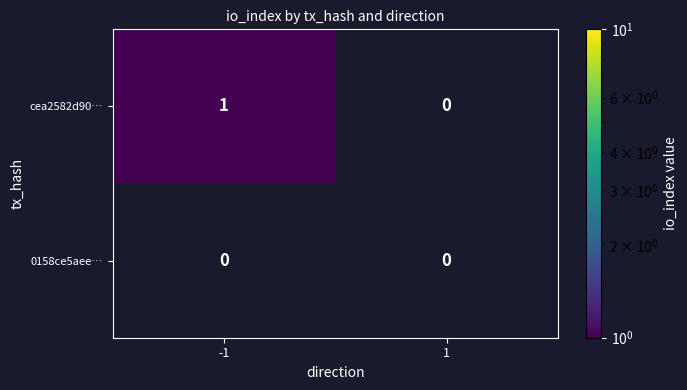

The value of cea2582d90… at 1 is 0. True or false?

True